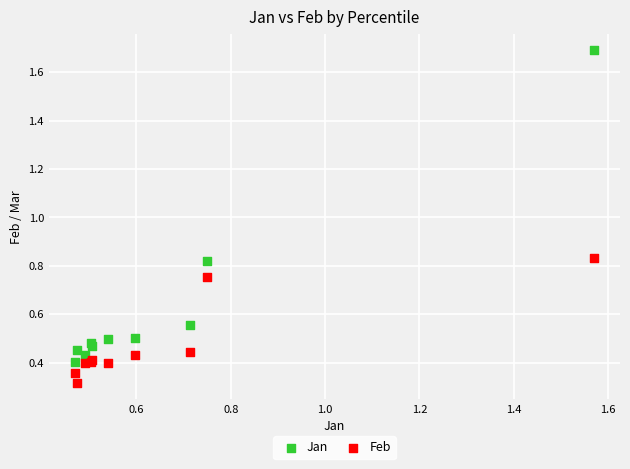

Which series contains the lowest Y value?

Feb